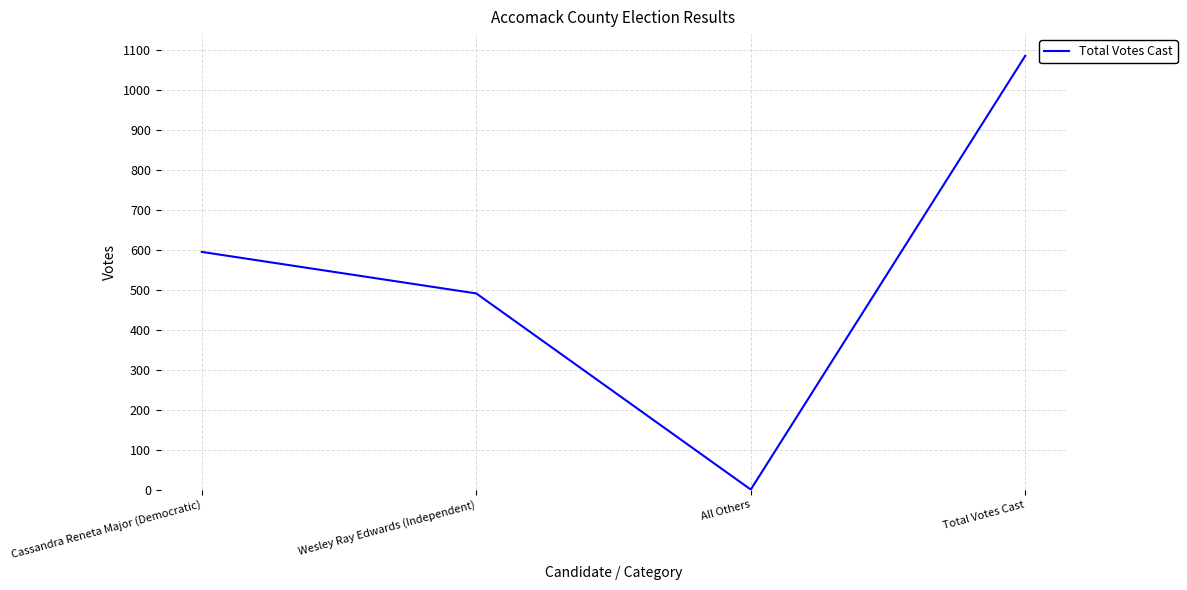

What is the greatest value displayed?

1086